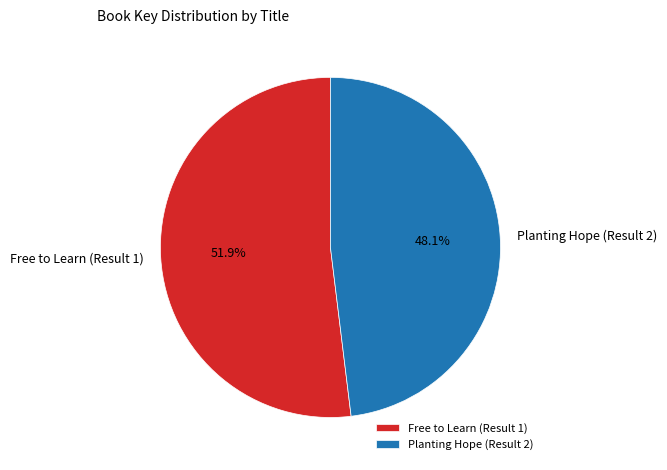

What is the majority slice?

Free to Learn (Result 1)